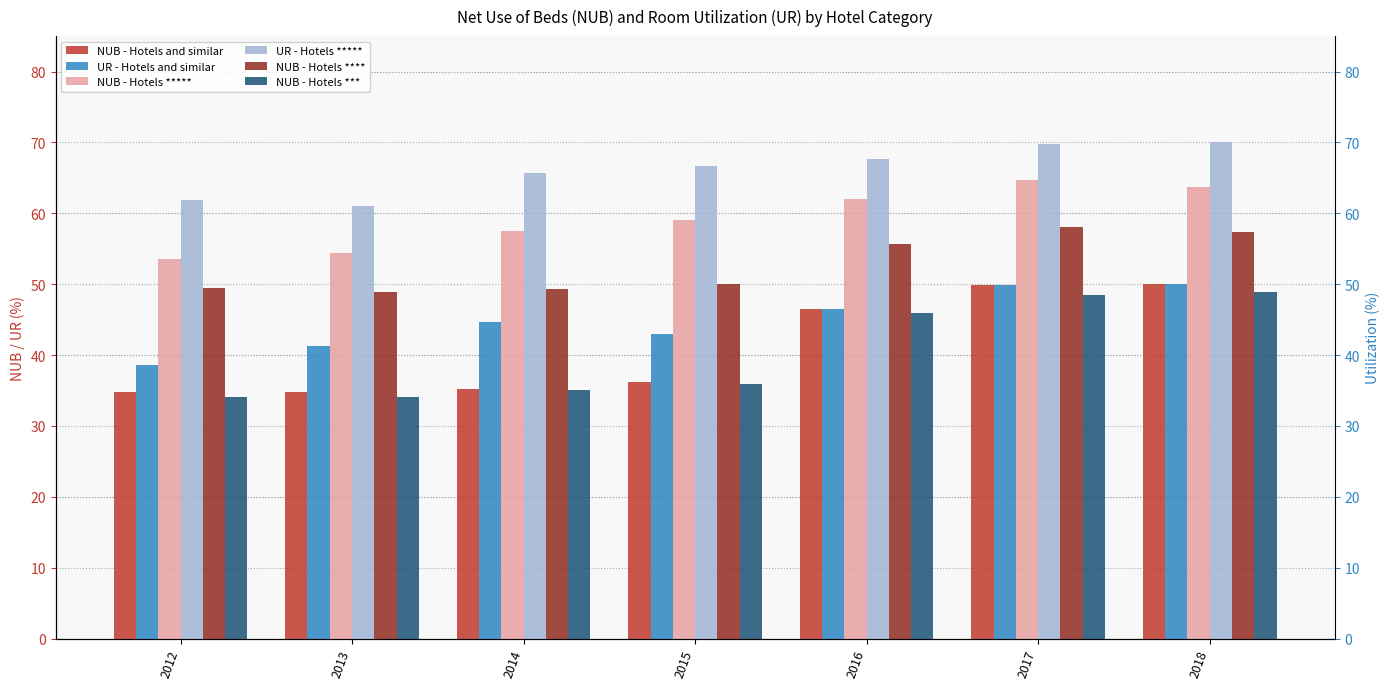

How many groups of bars are there?

7